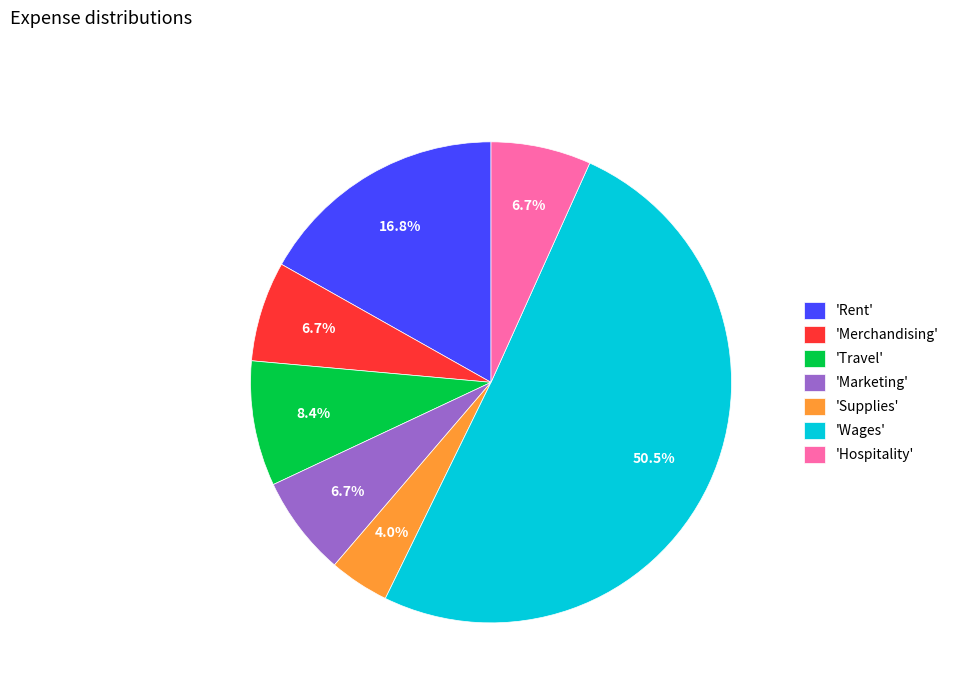

What percentage is NOT represented by 'Rent'?

83.2%